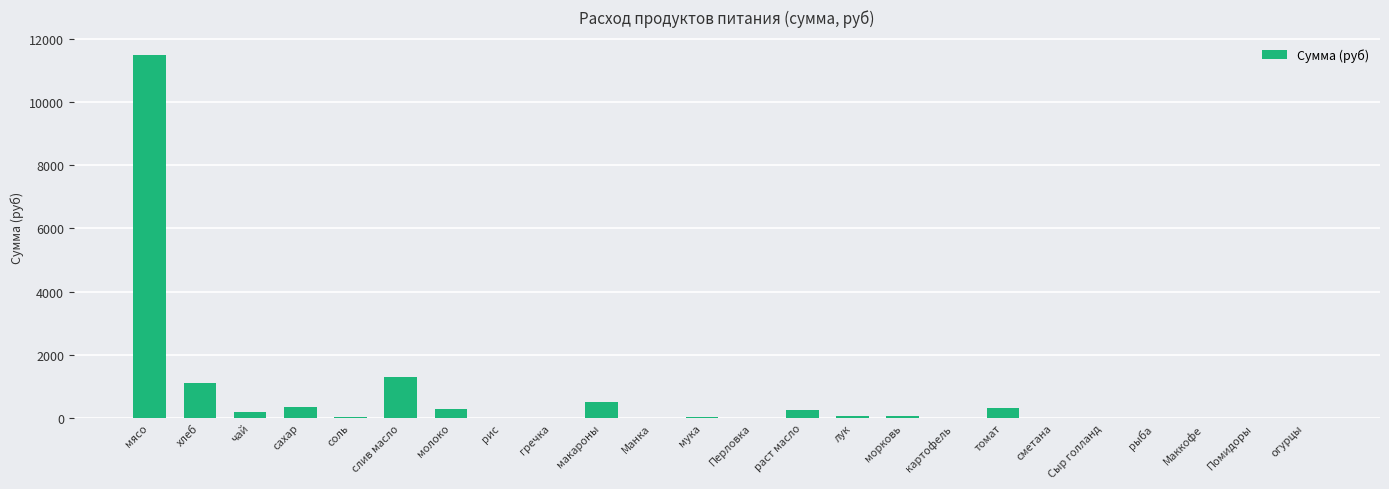

True or false: the data shows -5347.4 at огурцы.

False